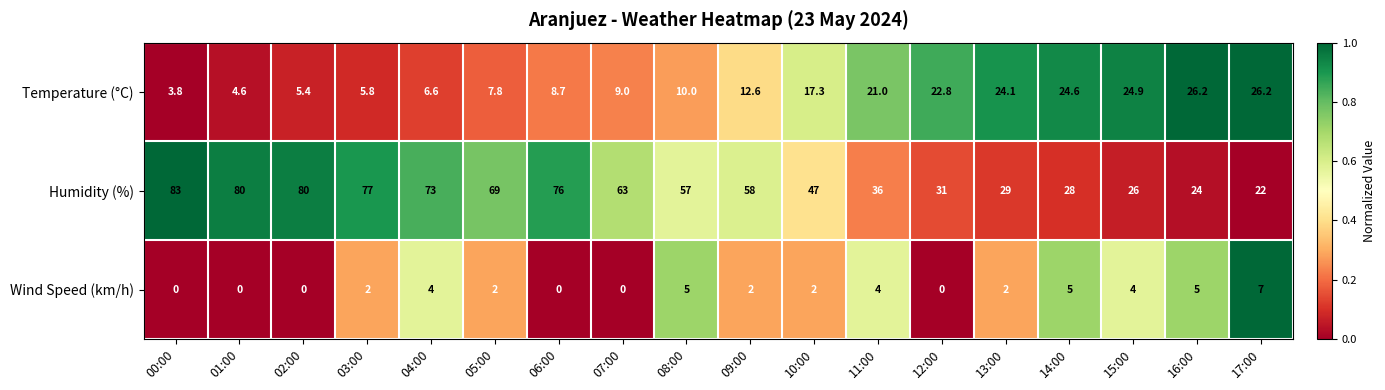

What is the spread (max minus min) of values at 06:00?

76.0